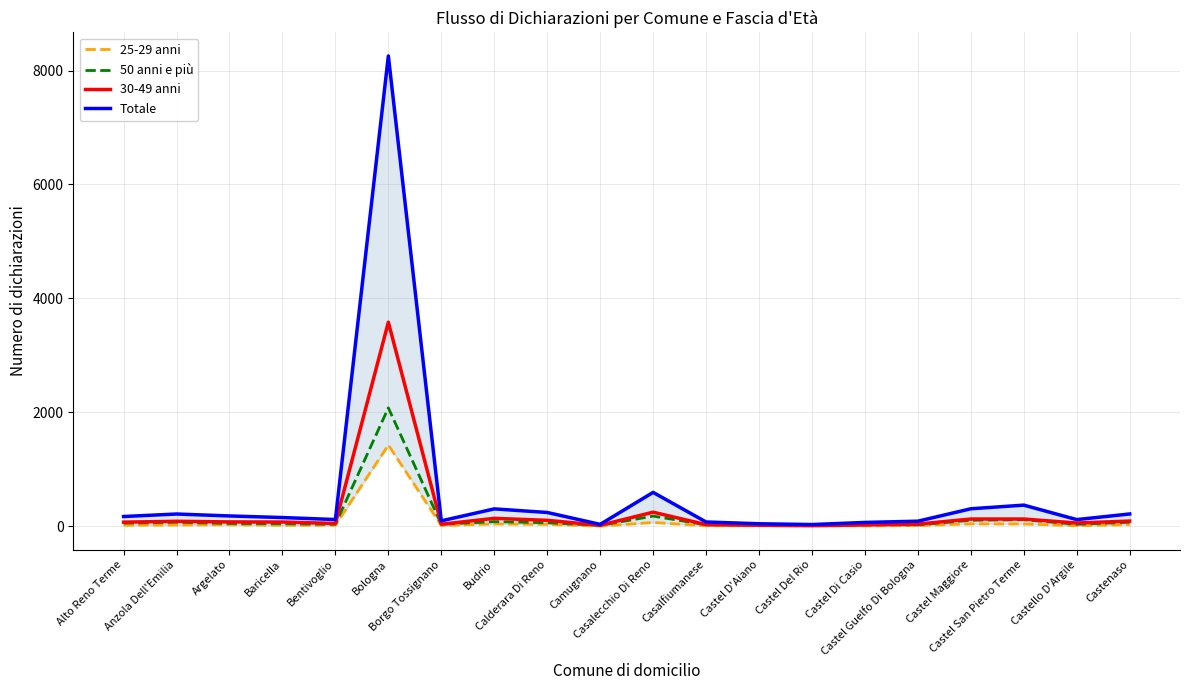

At which category does 25-29 anni reach its first local valley?

Baricella